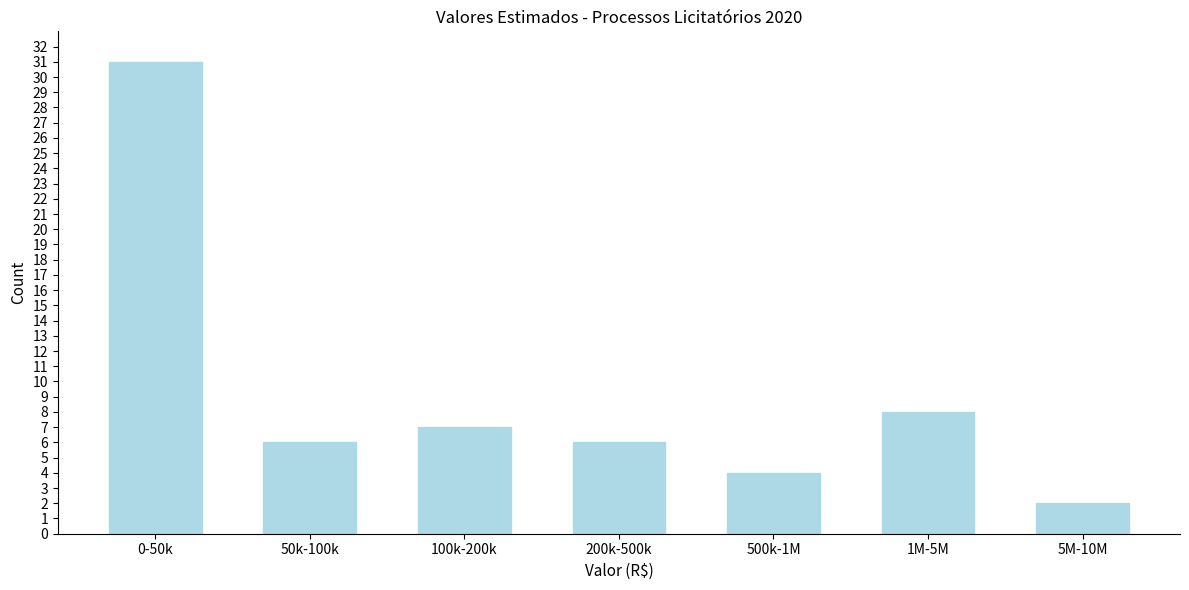

Reading left to right, list all the values displayed in this chart.

0-50k=31	50k-100k=6	100k-200k=7	200k-500k=6	500k-1M=4	1M-5M=8	5M-10M=2